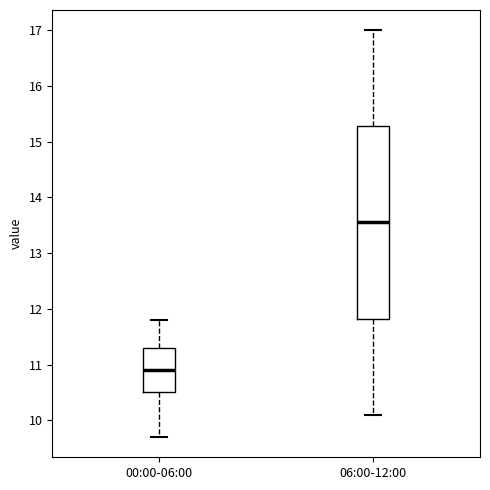

Reading left to right, transcribe this box plot: for each box, give where its median line is, the range the box spans, and where its two whiskers end, as read against the y-axis. The values are not printed on the chart, so give them approximately, as read against the axis.

00:00-06:00: median 10.9, box 10.5 to 11.3, whiskers 9.7 to 11.8
06:00-12:00: median 13.6, box 11.8 to 15.3, whiskers 10.1 to 17.0